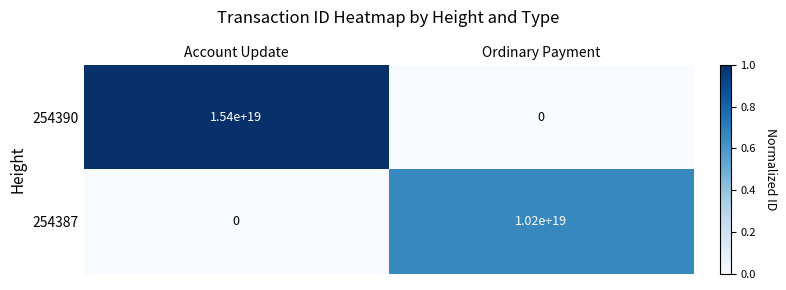

Between Account Update and Ordinary Payment, which series saw the biggest shift?

254390